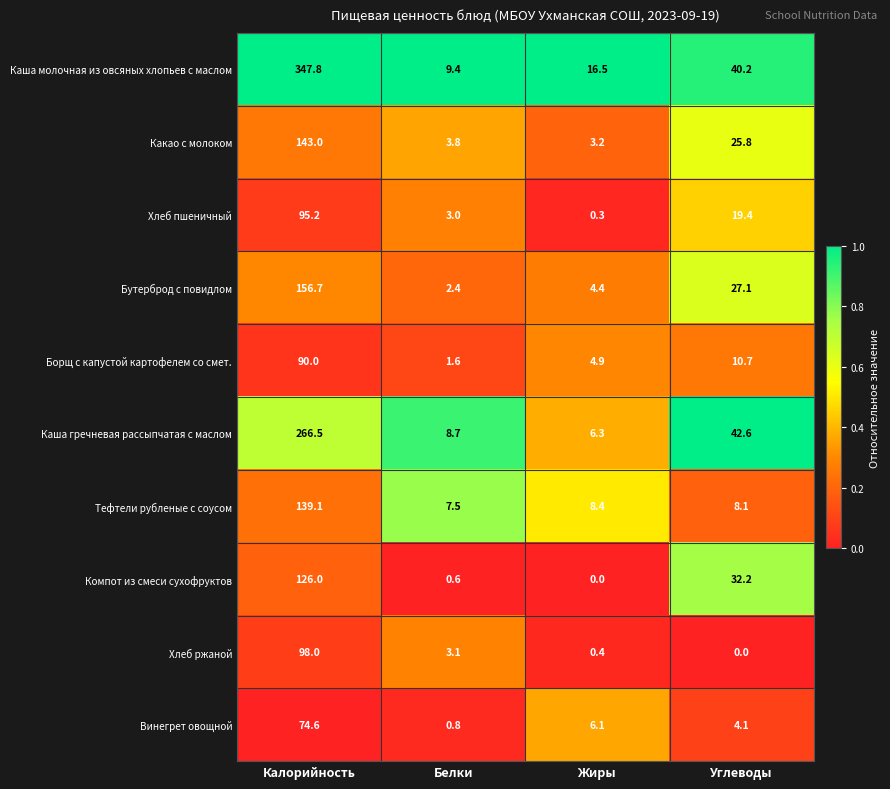

What is the average value of the Хлеб пшеничный series?

29.5